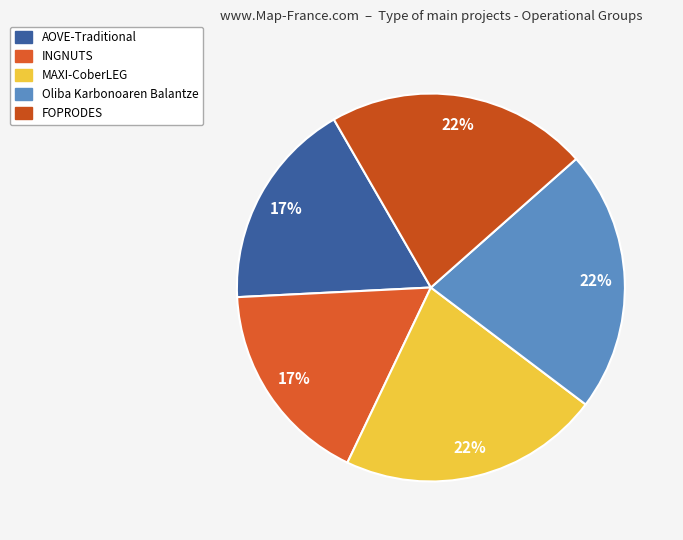

True or false: AOVE-Traditional accounts for 29% of the total.

False